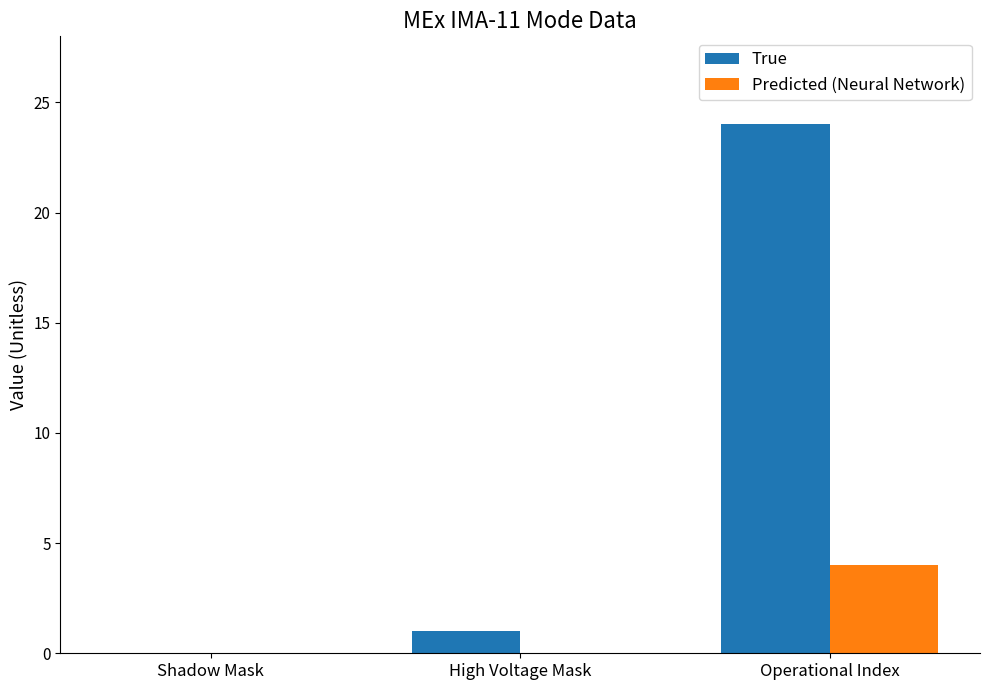

What are all the series names shown in the legend?

True, Predicted (Neural Network)